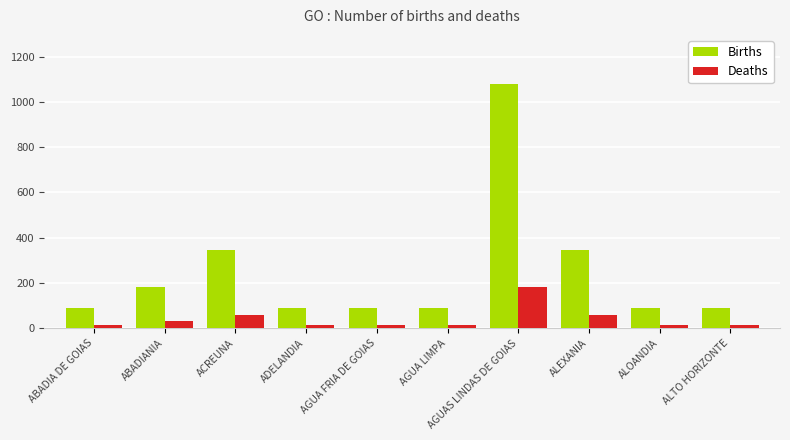

Reading left to right, transcribe all the data shown in this chart.

Births: 90.0	180.0	345.0	90.0	90.0	90.0	1080.0	345.0	90.0	90.0
Deaths: 15.0	30.0	57.5	15.0	15.0	15.0	180.0	57.5	15.0	15.0